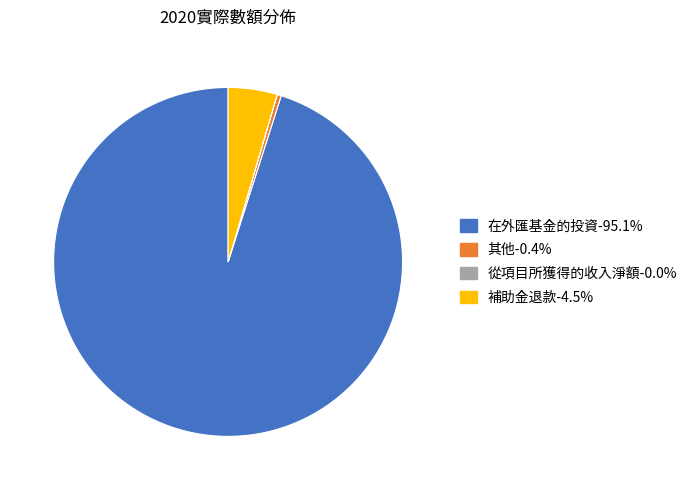

The 在外匯基金的投資 slice represents 80% of the pie. True or false?

False